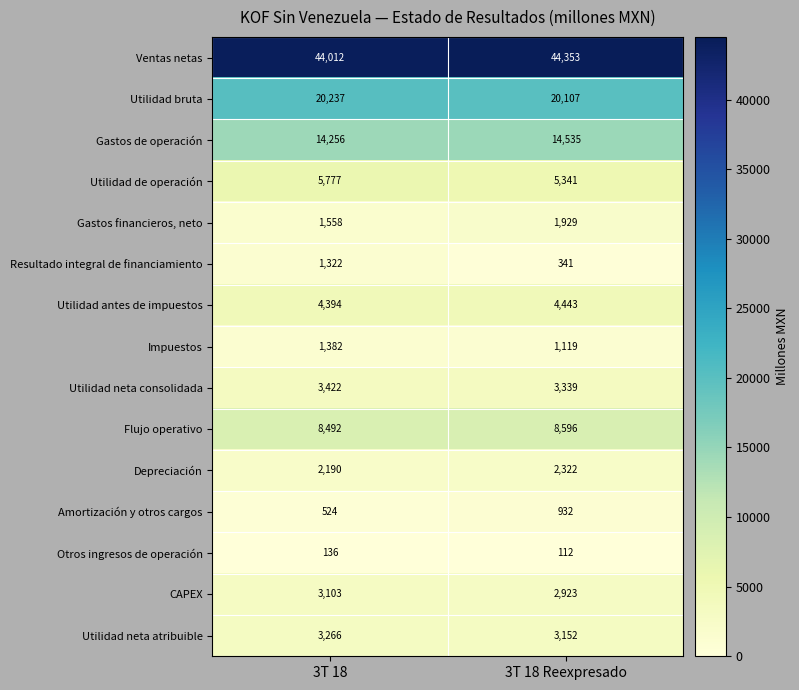

The Utilidad neta atribuible series shows 3152 at 3T 18 Reexpresado. True or false?

True